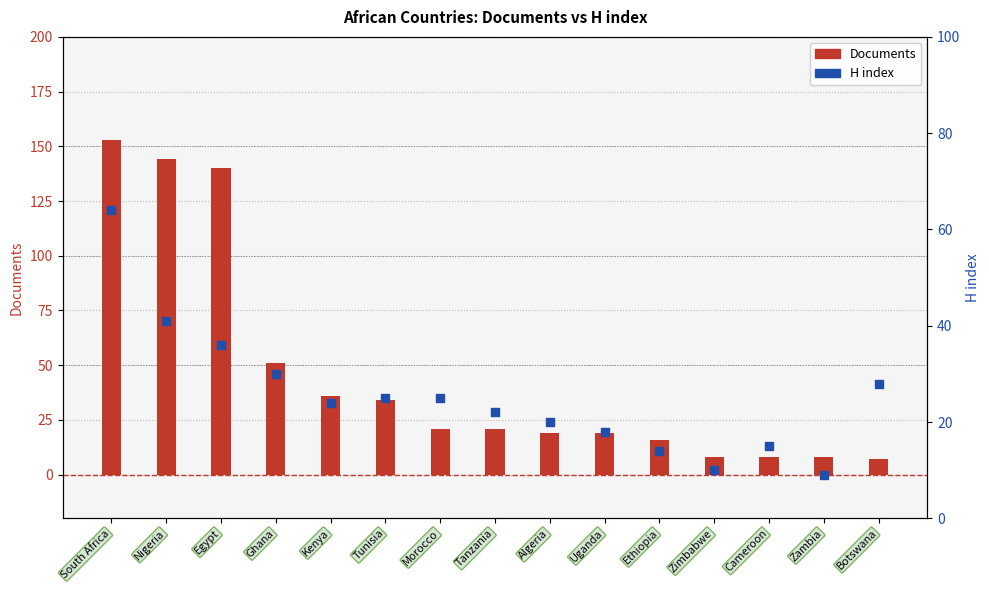

What is the total value across all series at Botswana?

35